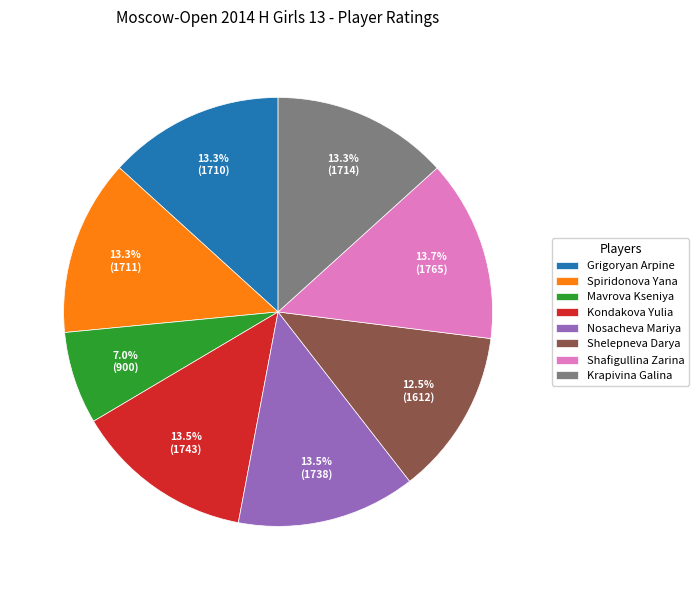

Is there a majority slice in this chart?

No